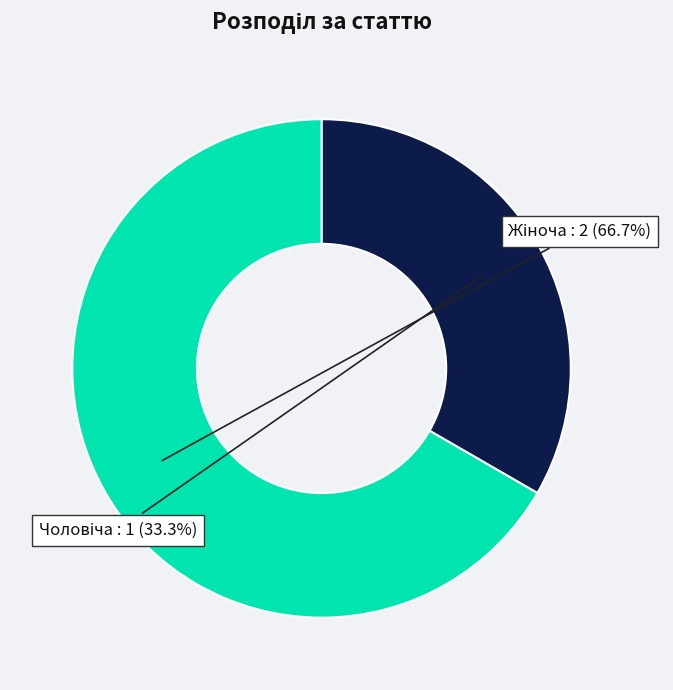

Is there any slice that represents more than half of the pie?

Yes